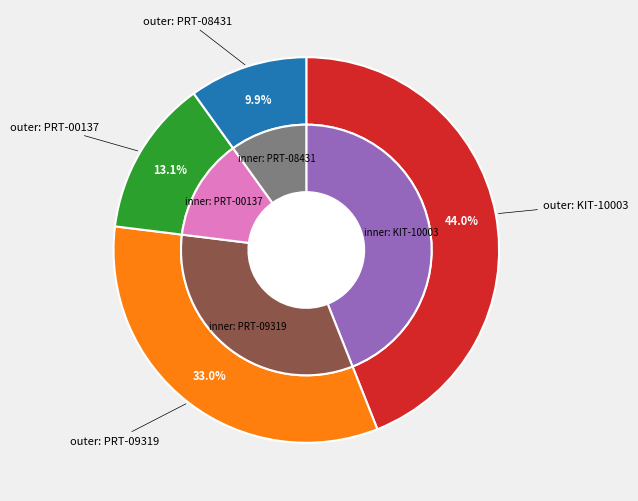

Is it true that KIT-10003 is 44% of the pie?

True